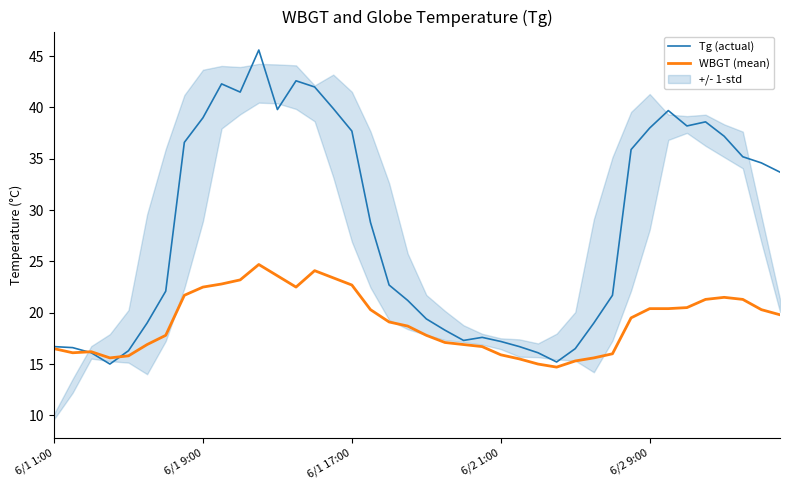

Where is Tg (actual) nearest to the value 30?

17